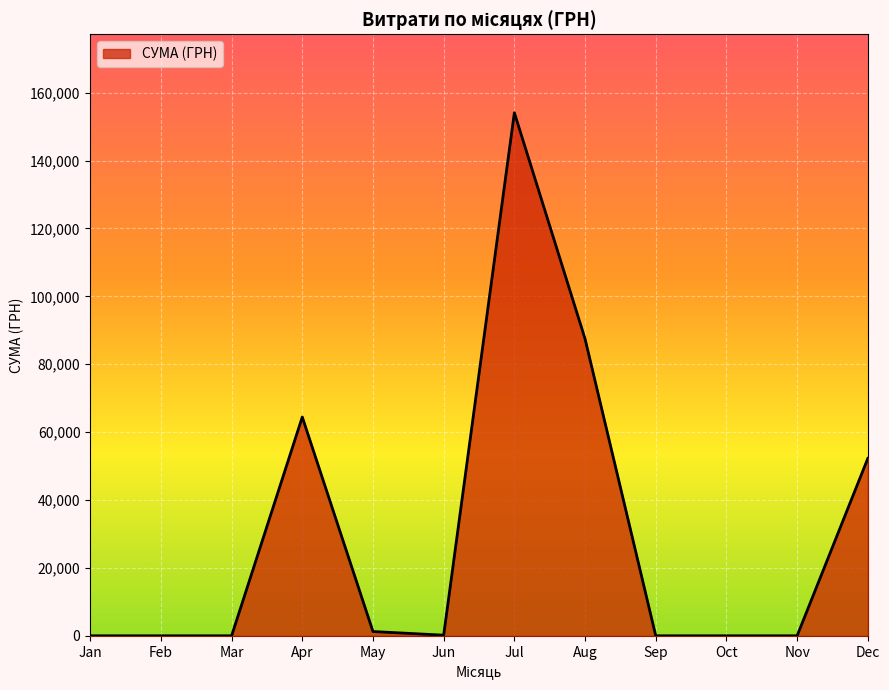

Which label corresponds to the largest value in the chart?

Jul